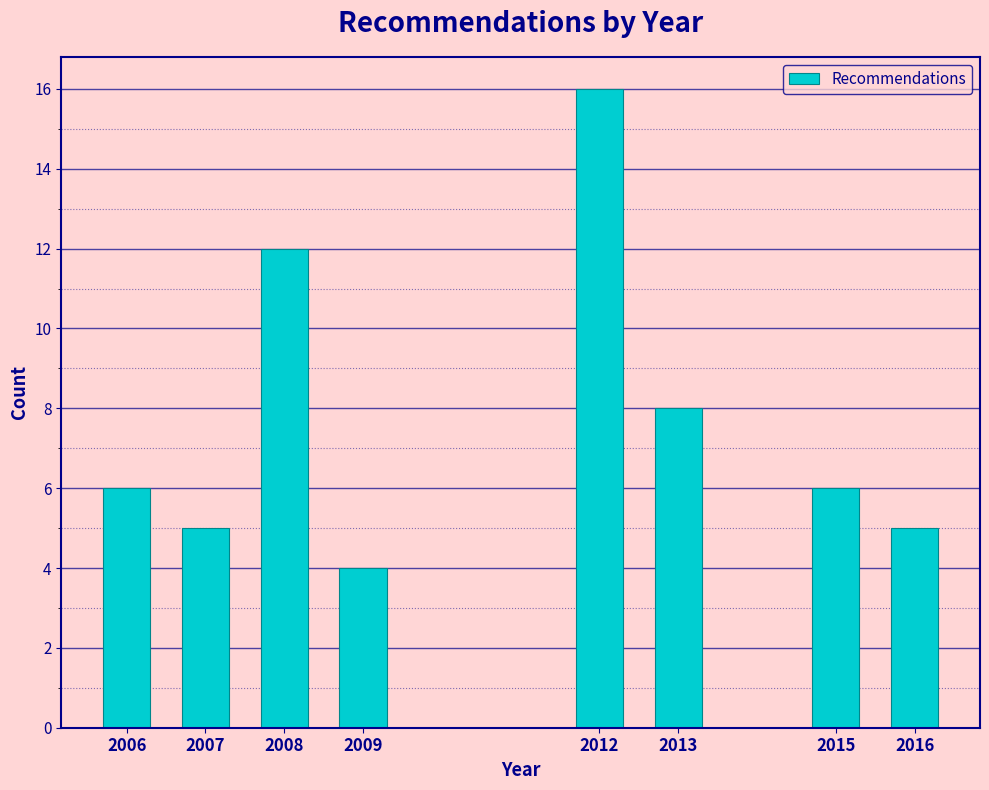

Reading left to right, what are all the values shown in this chart?

6	5	12	4	16	8	6	5